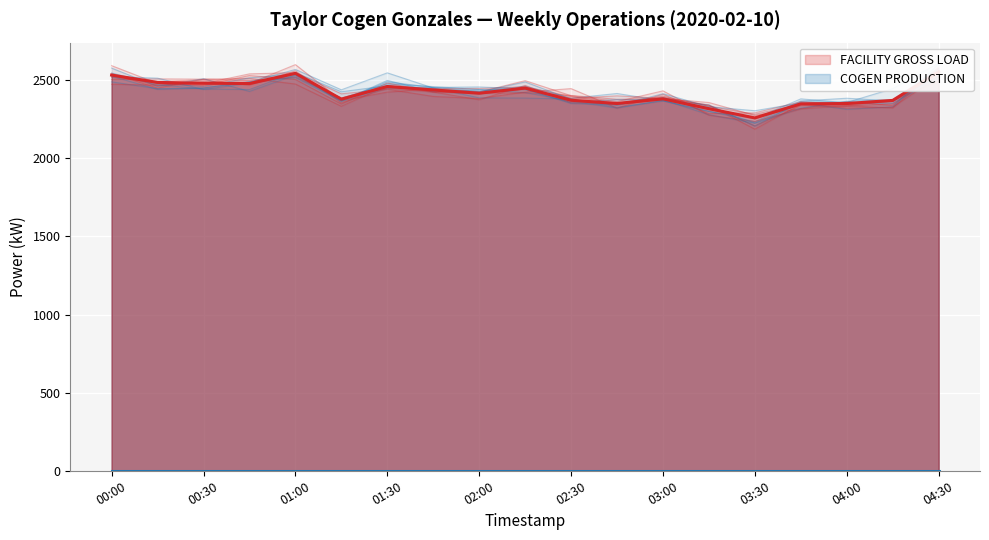

Where is the first local maximum for FACILITY GROSS LOAD AFTER WIND AND SOLAR?

2020-02-10 01:00